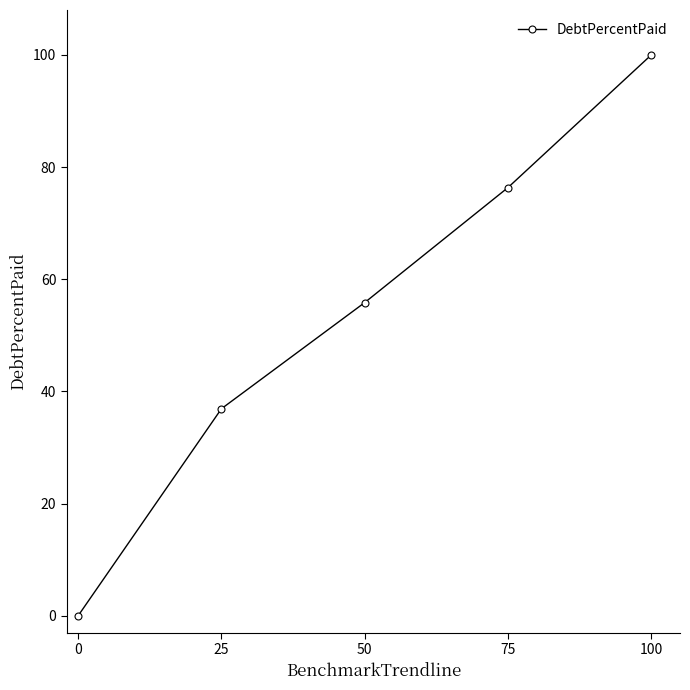

What is the value of the 2nd point from the left?

36.9